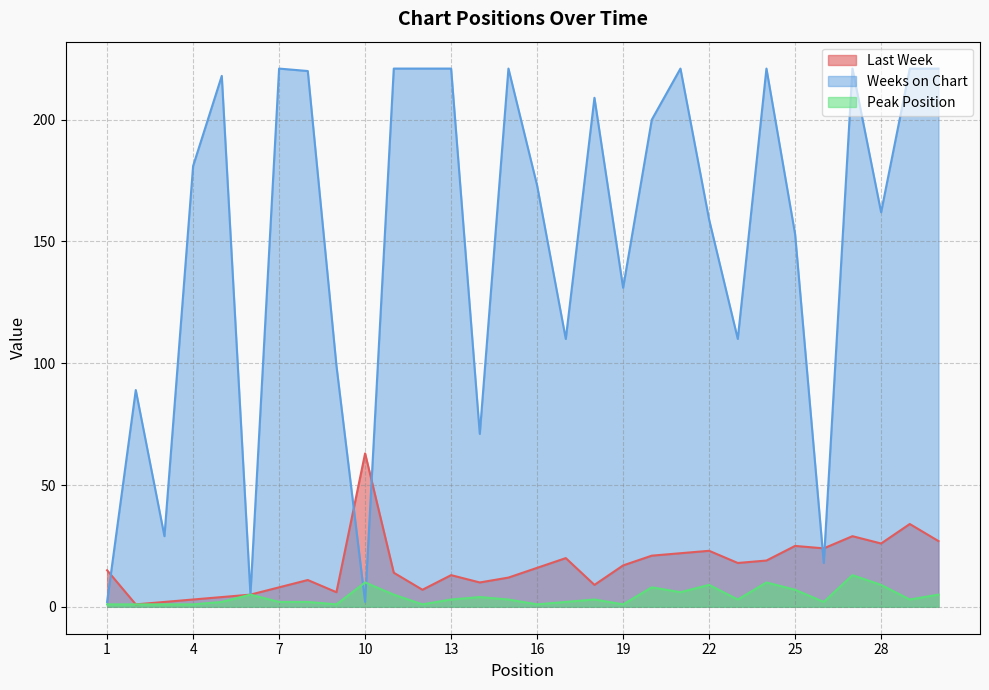

Rank the categories by Last Week value from highest to lowest.

10, 29, 27, 30, 28, 25, 26, 22, 21, 20, 17, 24, 23, 19, 16, 1, 11, 13, 15, 8, 14, 18, 7, 12, 9, 6, 5, 4, 3, 2